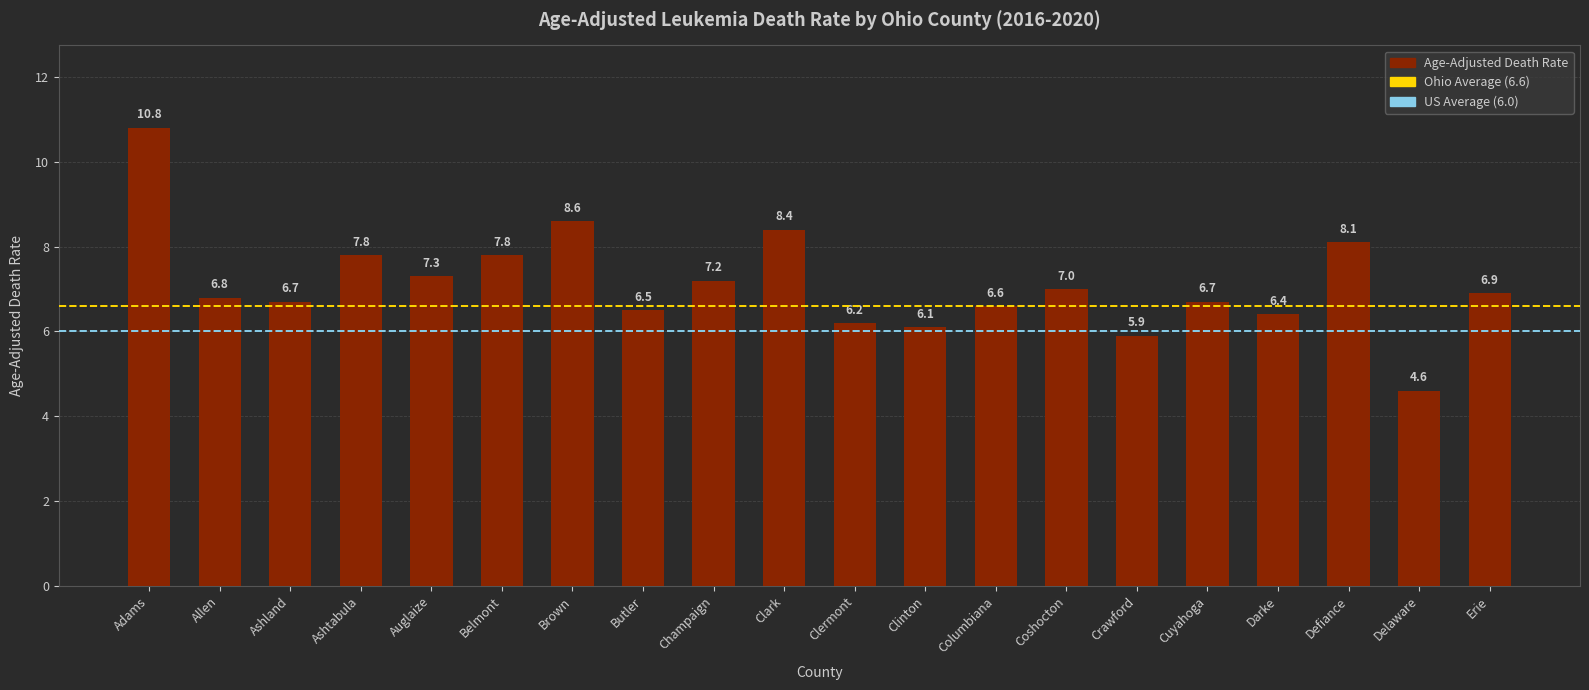

What is the difference between the maximum and minimum values?

6.2